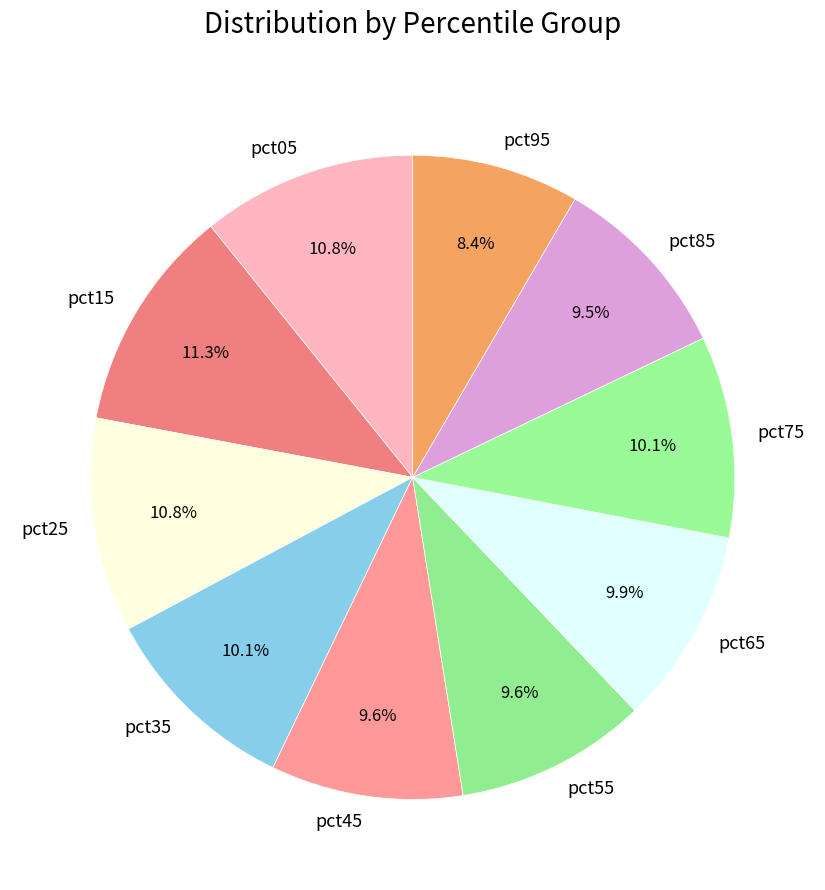

Is the sum of pct55 and pct35 greater than half?

No